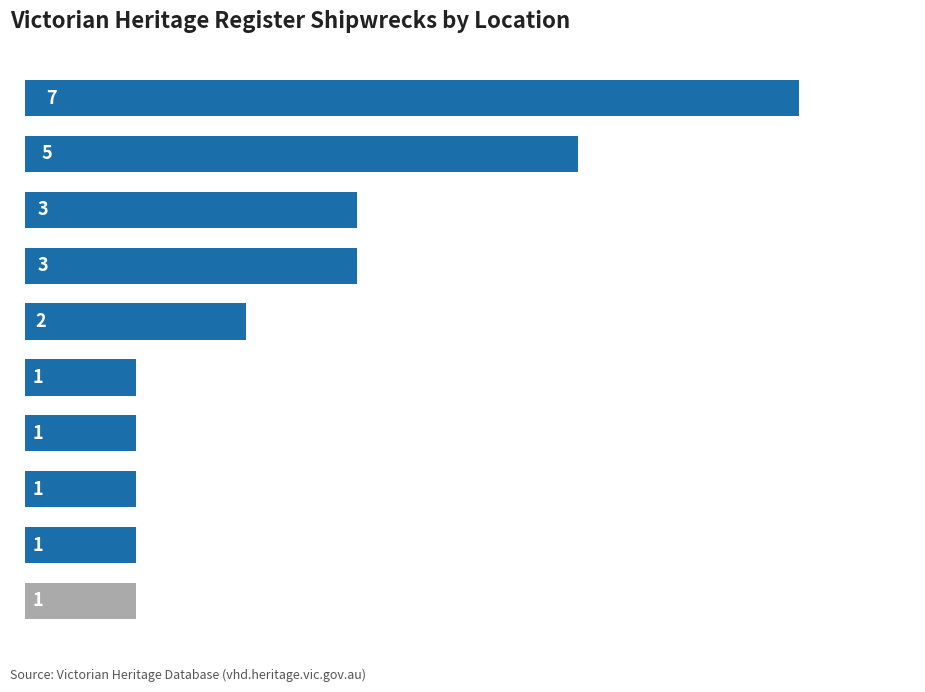

How many bars are there in total?

10